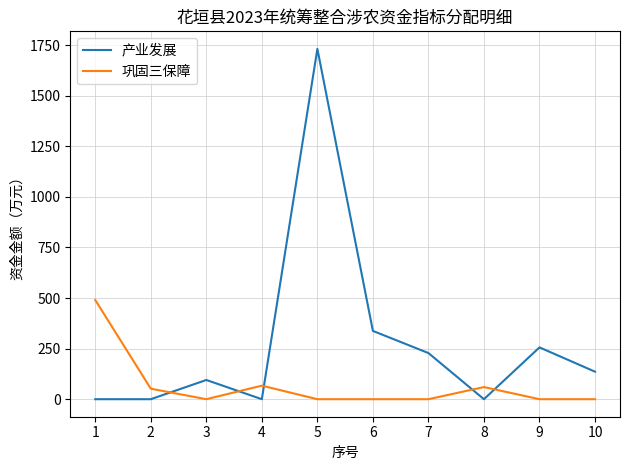

At which category is the sum across all series the highest?

5